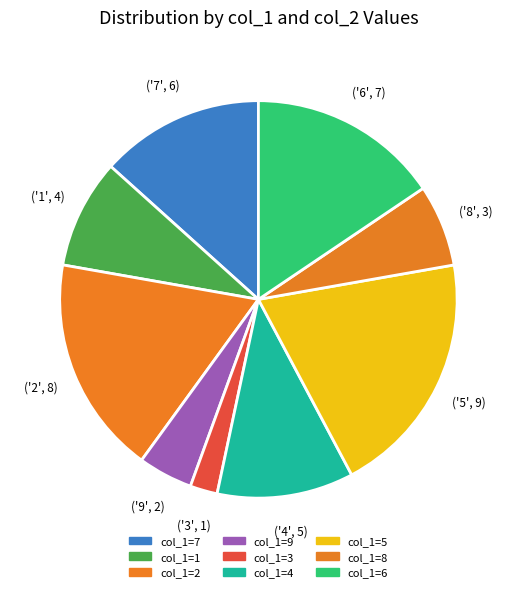

How many slices are in this pie chart?

9